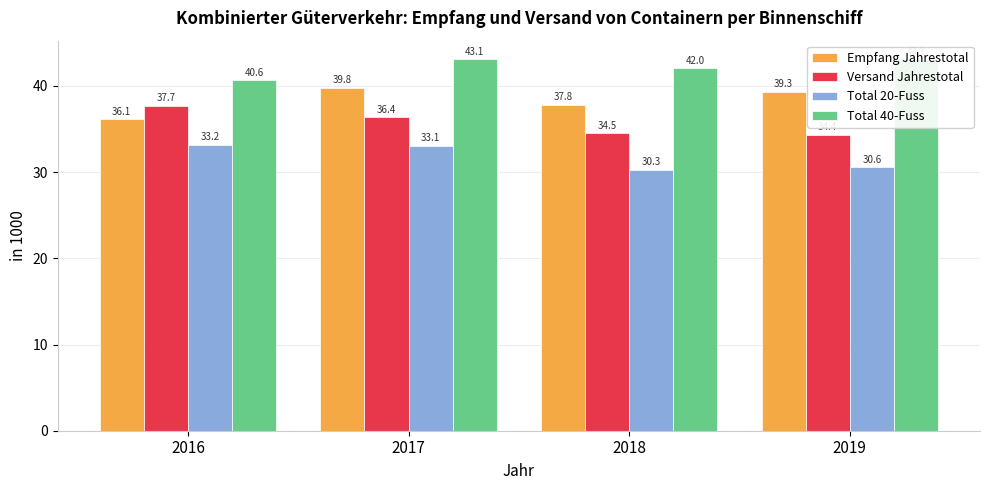

At how many categories does at least one series exceed 33?

4